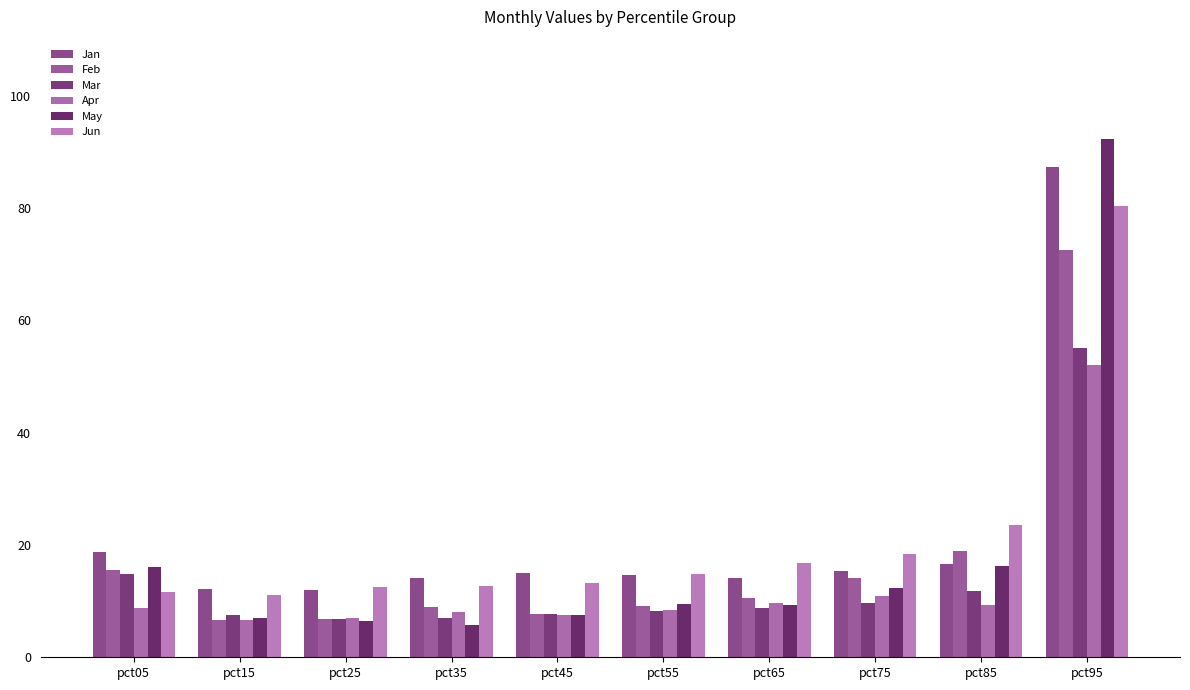

Are the bars horizontal?

No